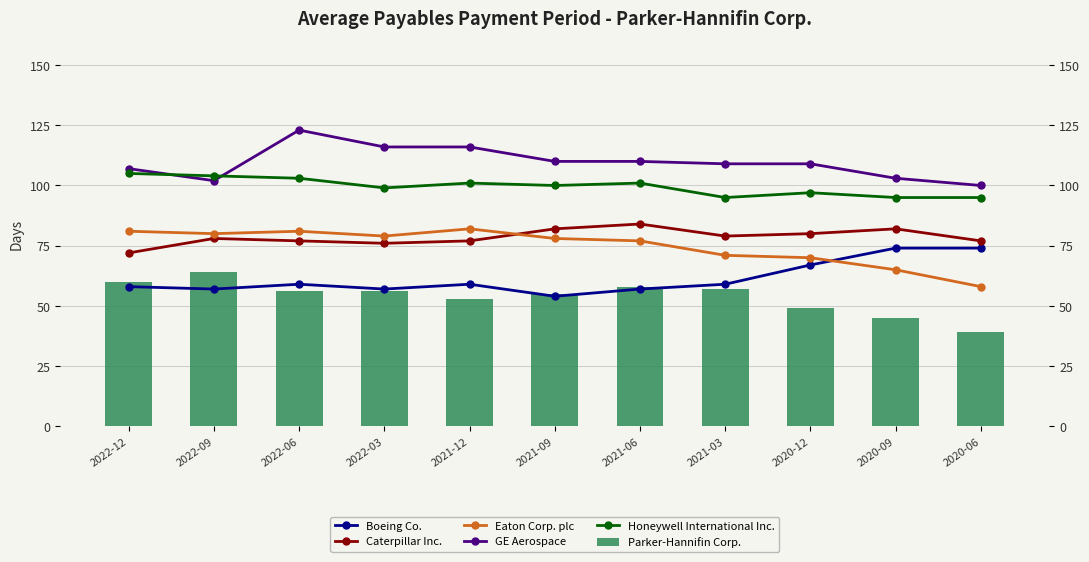

Is the value of Eaton Corp. plc at 2022-03 greater than the value of Boeing Co. at 2020-09?

Yes